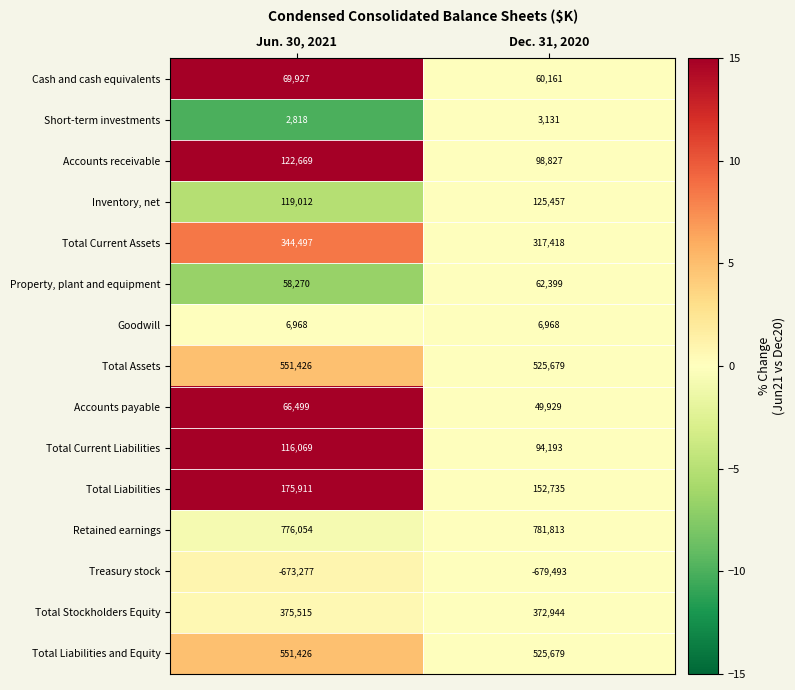

What is the total value across all series at Jun. 30, 2021?

2663784